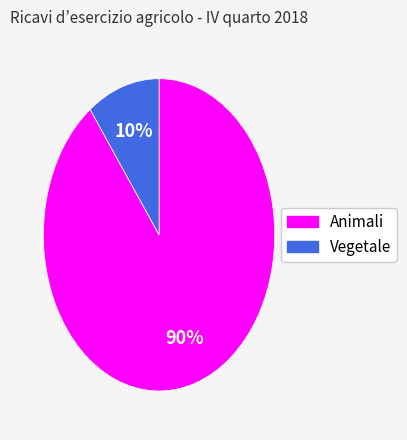

Is there a majority slice in this chart?

Yes